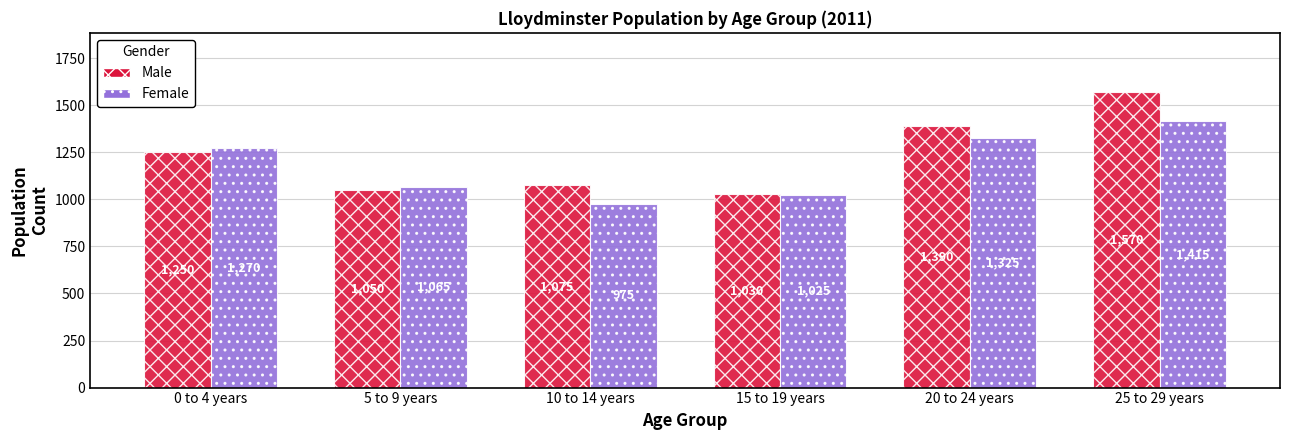

Which series has the largest total across all categories?

Male